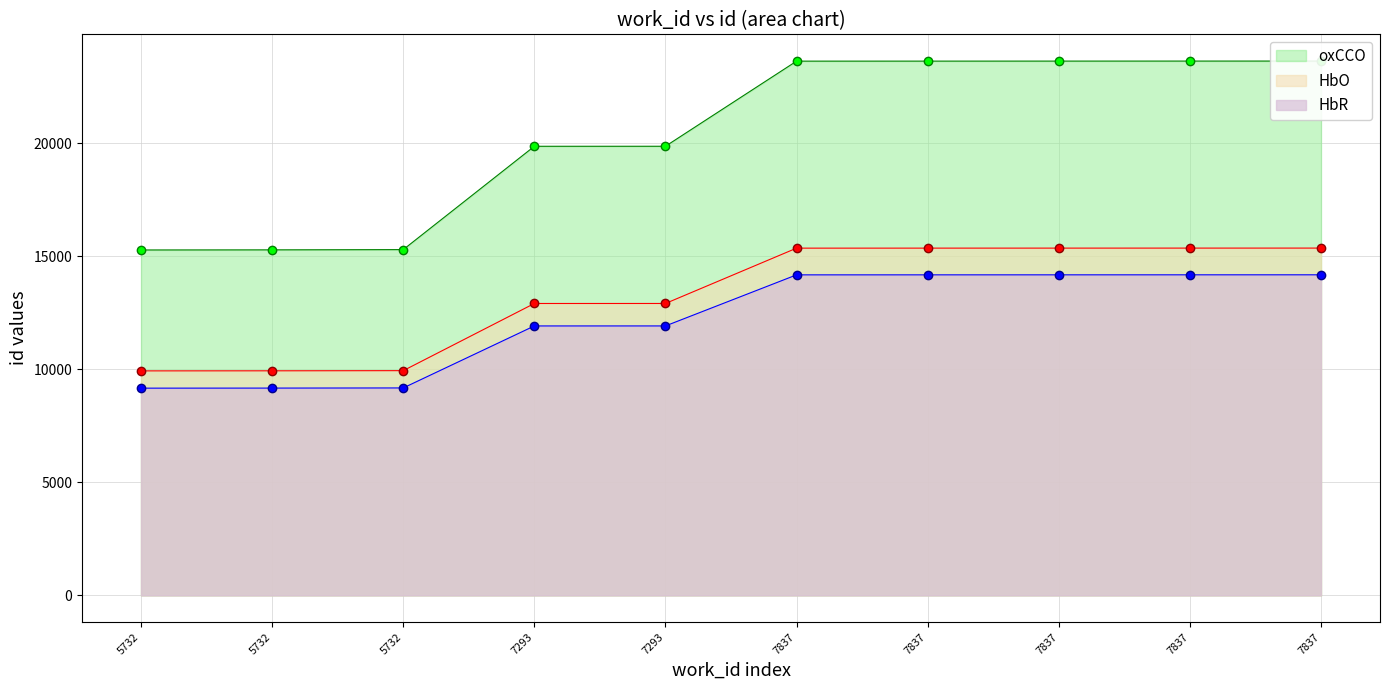

Reading left to right, transcribe all the data shown in this chart.

oxCCO: 5732=15276.0	5732=15281.0	5732=15292.0	7293=19861.0	7293=19862.0	7837=23626.0	7837=23627.0	7837=23628.0	7837=23629.0	7837=23630.0
HbO: 5732=9929.4	5732=9932.6	5732=9939.8	7293=12909.6	7293=12910.3	7837=15356.9	7837=15357.6	7837=15358.2	7837=15358.9	7837=15359.5
HbR: 5732=9165.6	5732=9168.6	5732=9175.2	7293=11916.6	7293=11917.2	7837=14175.6	7837=14176.2	7837=14176.8	7837=14177.4	7837=14178.0